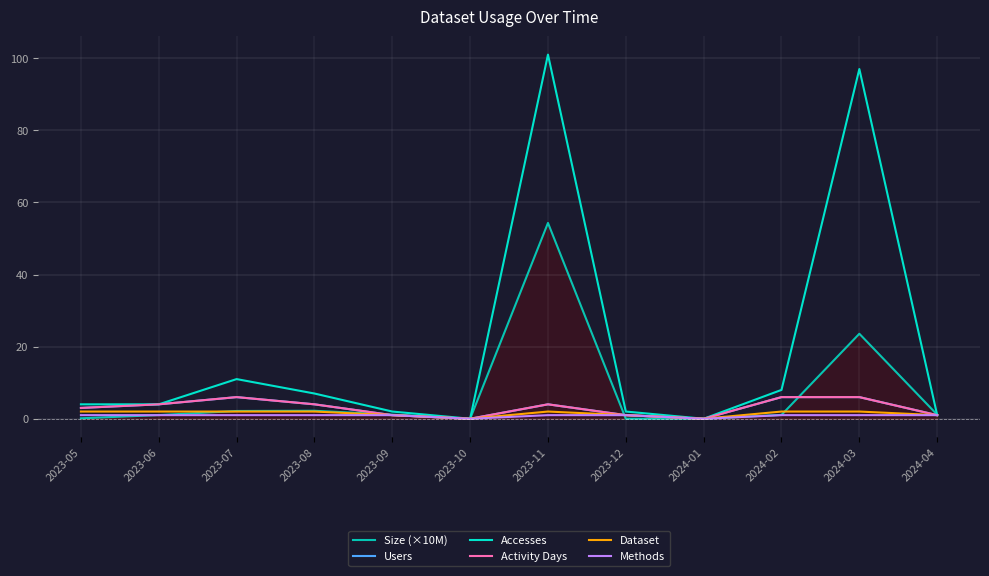

At which label is Dataset closest to 1?

2023-09